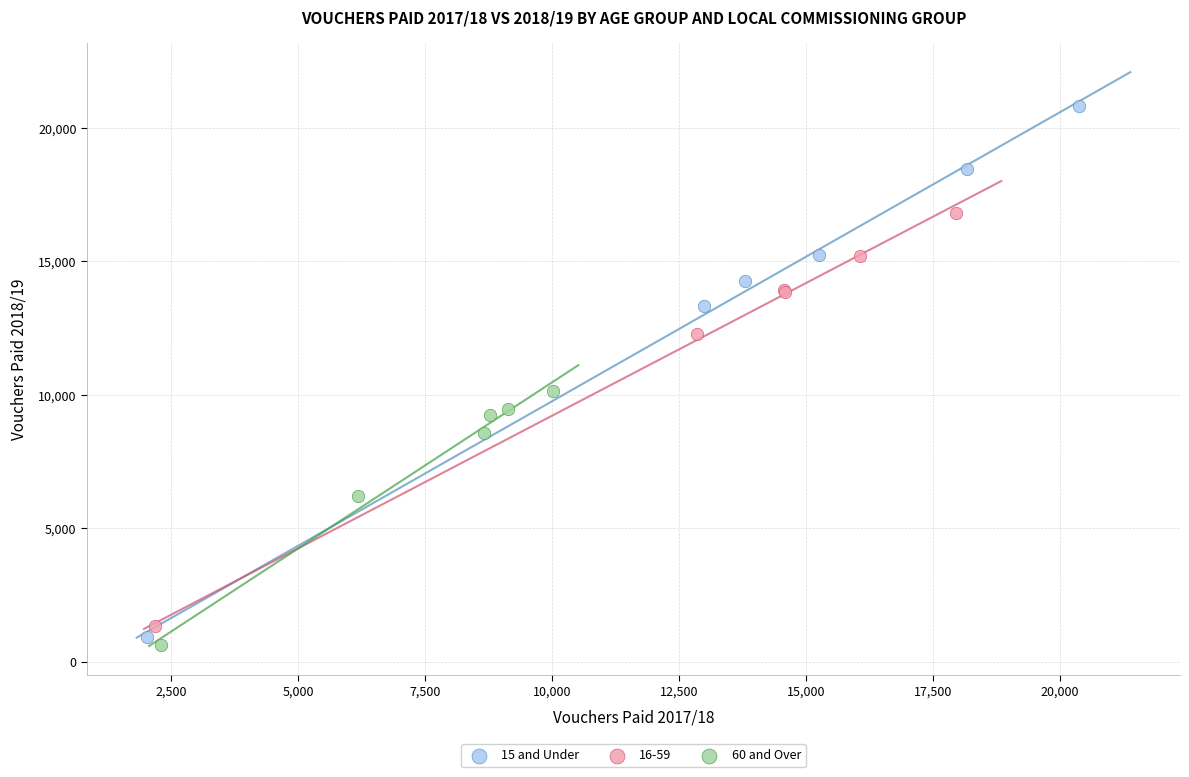

What are all the series names shown in the legend?

15 and Under, 16-59, 60 and Over